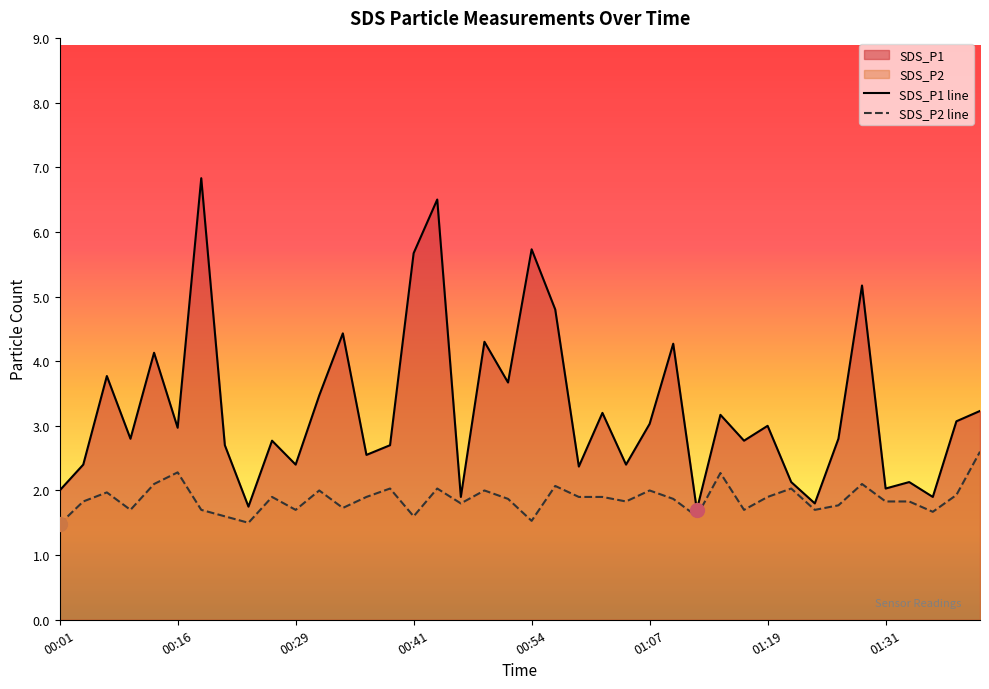

Is the value of SDS_P2 at 01:36 greater than the value of SDS_P1 at 00:49?

No